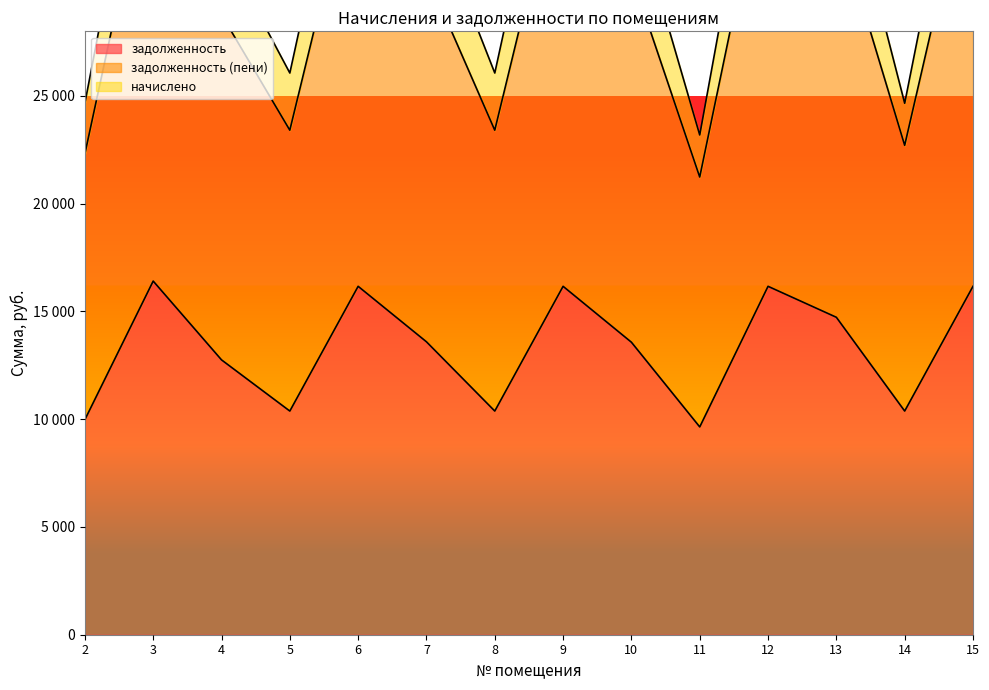

Reading right to left, list all the values displayed in this chart.

задолженность: 15=16167.6	14=10379.2	13=14730.5	12=16167.6	11=9643.2	10=13572.8	9=16167.6	8=10379.2	7=13592.8	6=16167.6	5=10379.2	4=12754.4	3=16411.2	2=9980.0
задолженность (пени): 15=40602.1	14=24661.9	13=36993.1	12=40602.1	11=23189.9	10=34085.7	9=40602.1	8=26065.5	7=34135.9	6=40602.1	5=26065.5	4=32030.5	3=41213.8	2=24661.9
начислено: 15=36468.6	14=22710.2	13=33227.0	12=36468.6	11=21238.2	10=30615.6	9=36468.6	8=23412.0	7=30660.7	6=36468.6	5=23412.0	4=28769.7	3=37018.1	2=22311.0